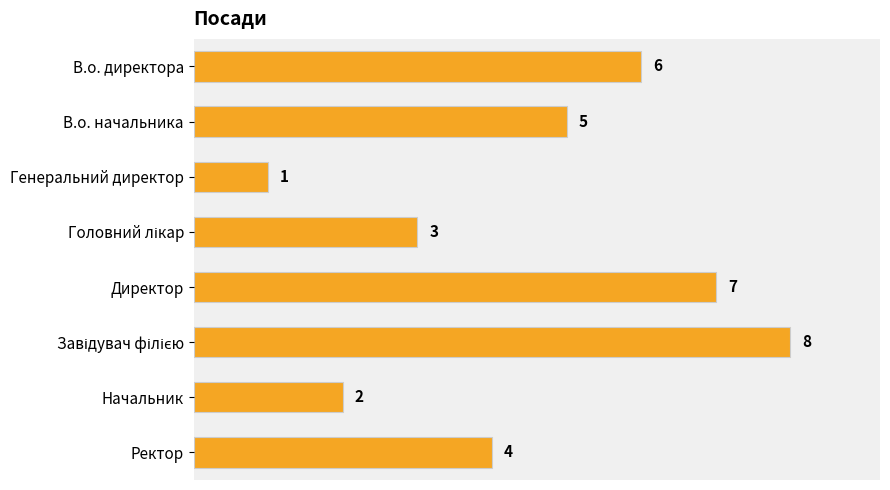

Where is the data nearest to the value 4?

Ректор